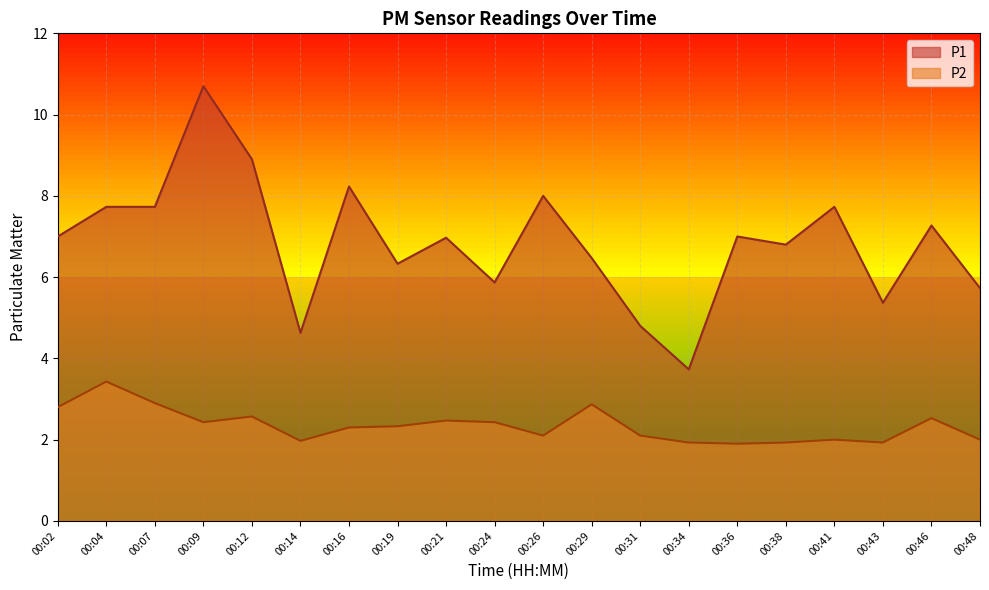

Reading left to right, transcribe all the data shown in this chart.

P1: 00:02=7.0	00:04=7.7	00:07=7.7	00:09=10.7	00:12=8.9	00:14=4.6	00:16=8.2	00:19=6.3	00:21=7.0	00:24=5.9	00:26=8.0	00:29=6.5	00:31=4.8	00:34=3.7	00:36=7.0	00:38=6.8	00:41=7.7	00:43=5.4	00:46=7.3	00:48=5.7
P2: 00:02=2.8	00:04=3.4	00:07=2.9	00:09=2.4	00:12=2.6	00:14=2.0	00:16=2.3	00:19=2.3	00:21=2.5	00:24=2.4	00:26=2.1	00:29=2.9	00:31=2.1	00:34=1.9	00:36=1.9	00:38=1.9	00:41=2.0	00:43=1.9	00:46=2.5	00:48=2.0